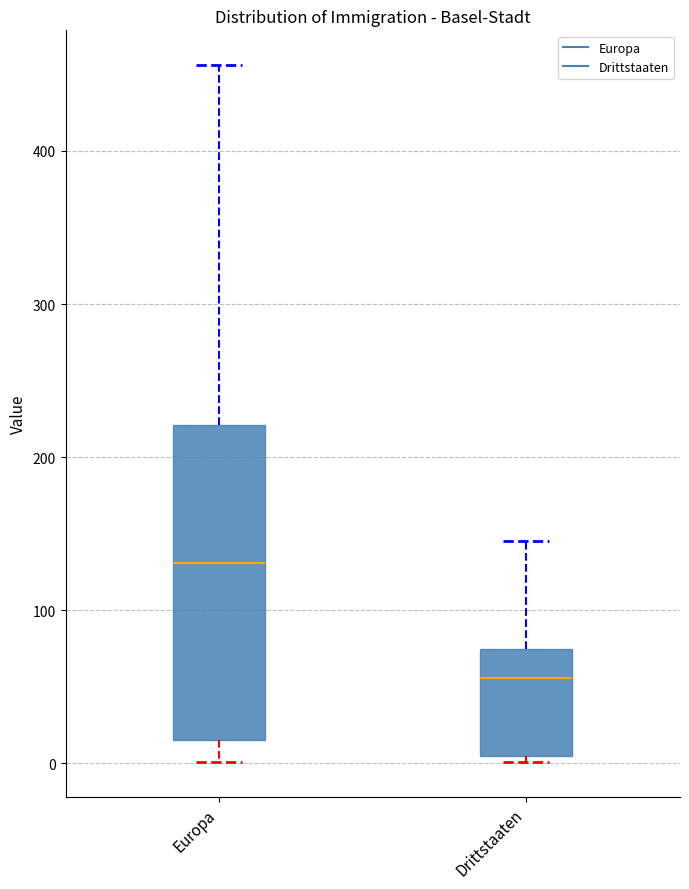

Which box has the lowest median line?

Drittstaaten